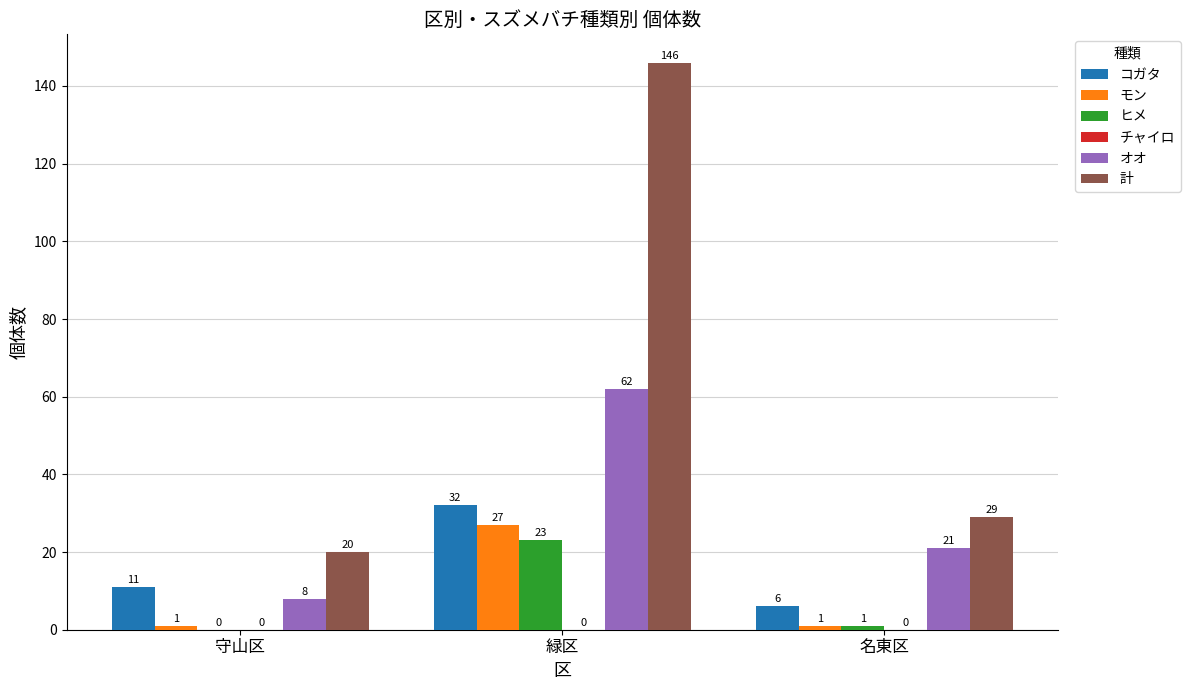

What is the total value across all series at 緑区?

290